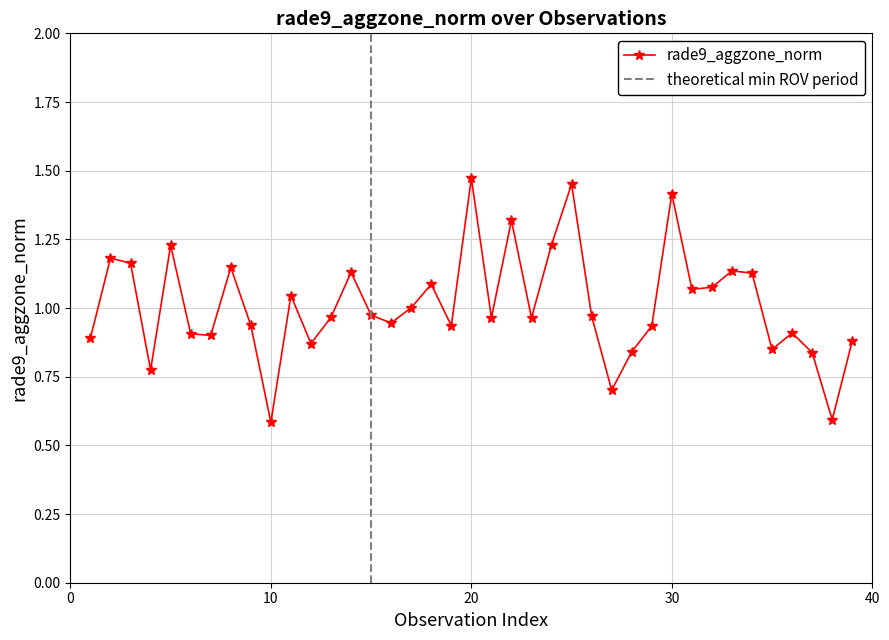

True or false: rade9_aggzone_norm has more than 1 points higher than both neighbors.

True